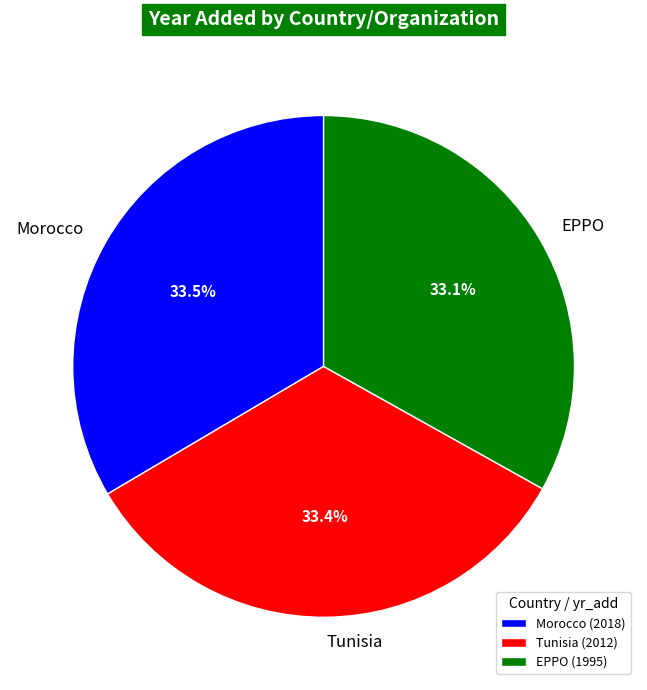

How many slices are in this pie chart?

3